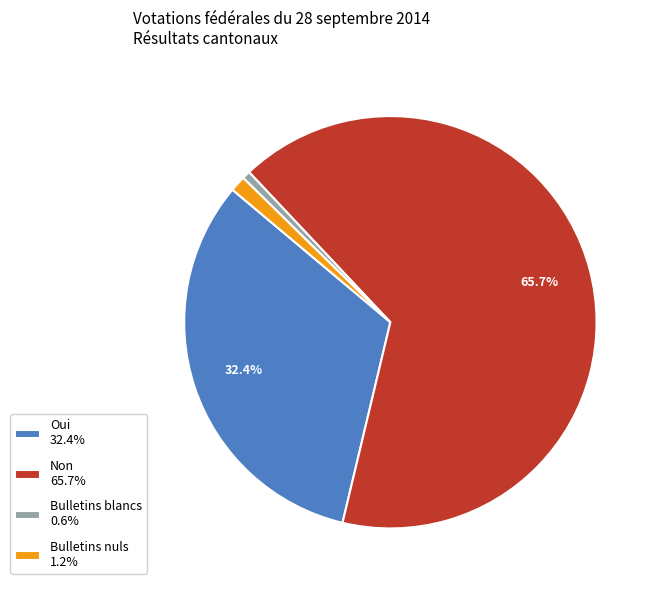

What is the ratio of the value at Bulletins blancs to the value at Bulletins nuls?

0.5